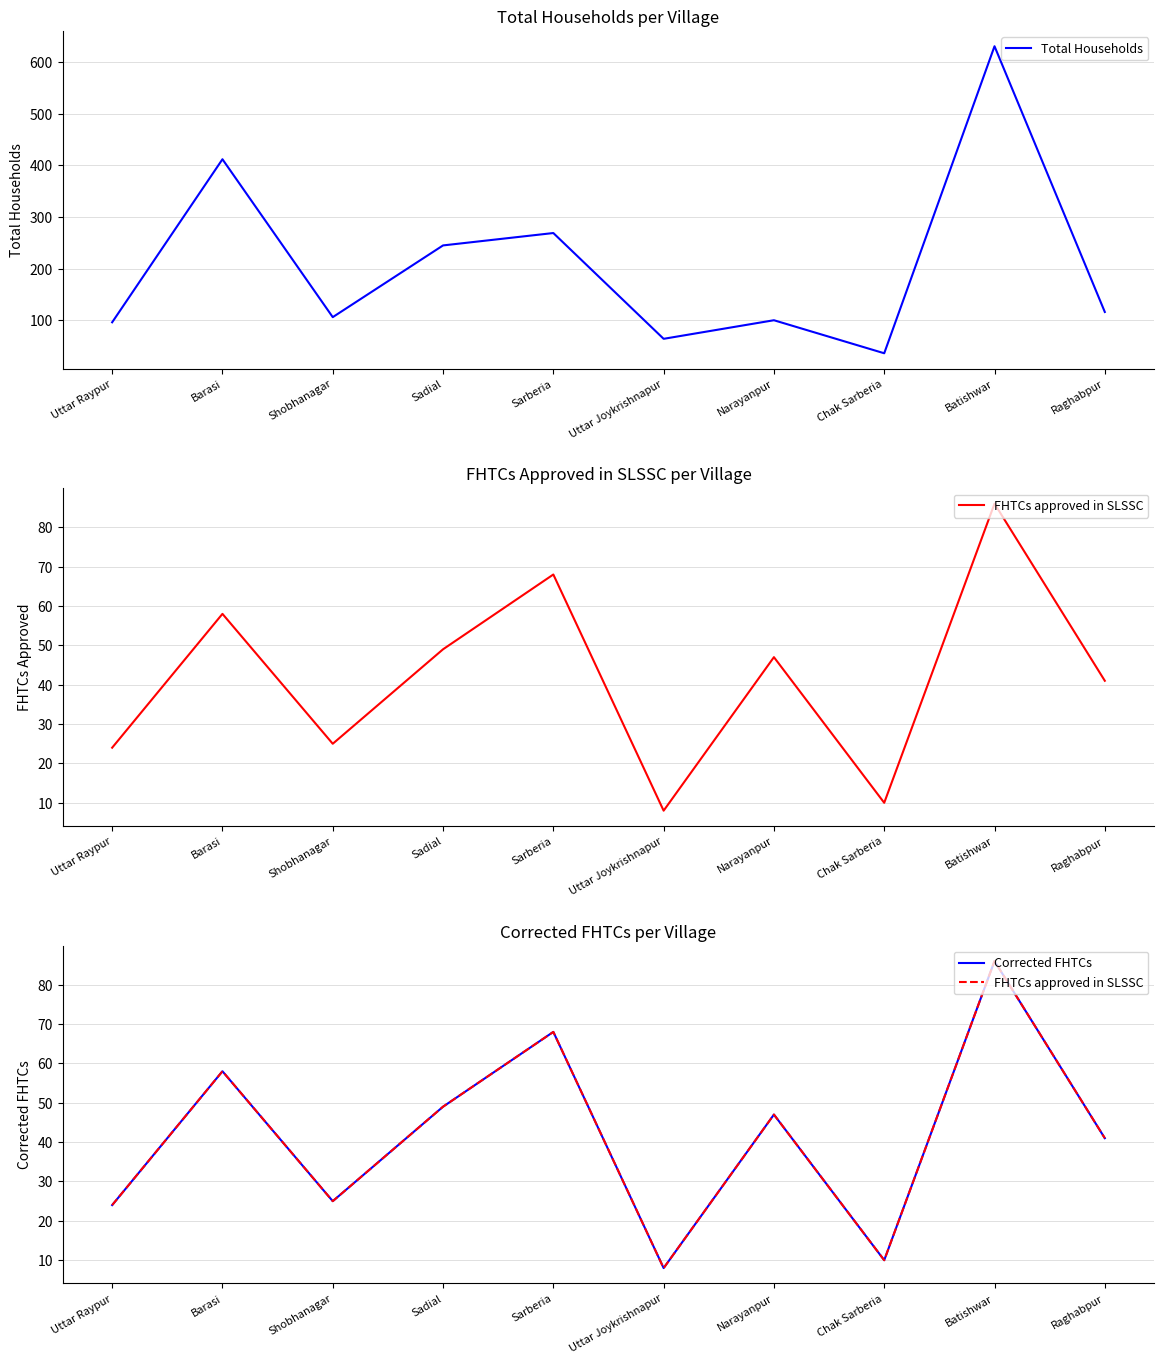

What is the maximum value for Corrected FHTCs?

86